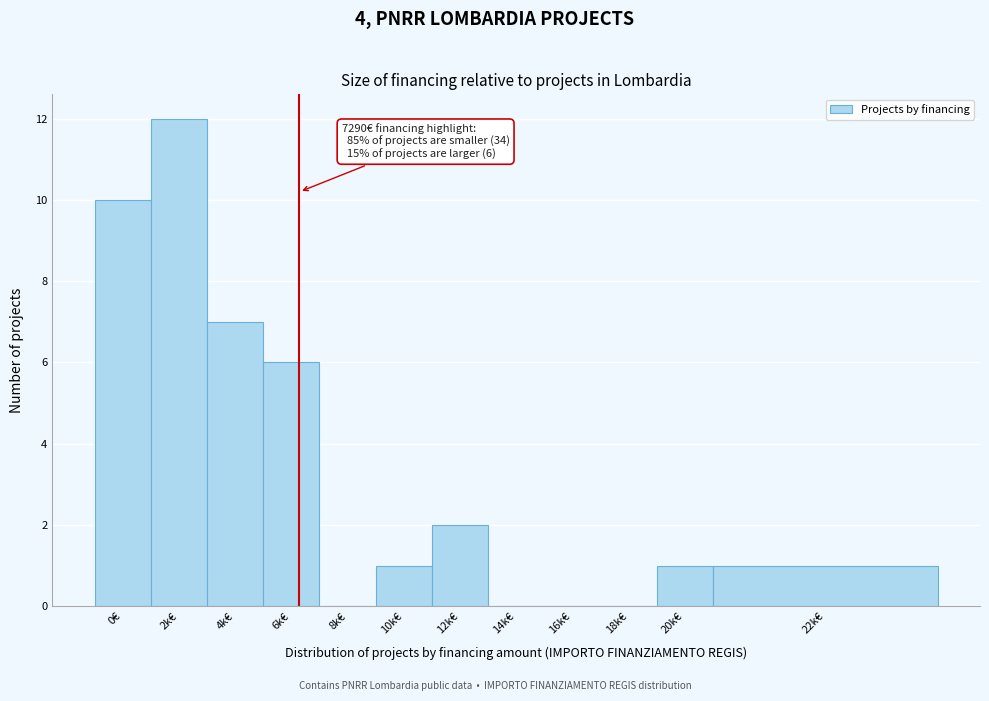

Reading right to left, what are all the values shown in this chart?

22k€=1	20k€=1	18k€=0	16k€=0	14k€=0	12k€=2	10k€=1	8k€=0	6k€=6	4k€=7	2k€=12	0€=10